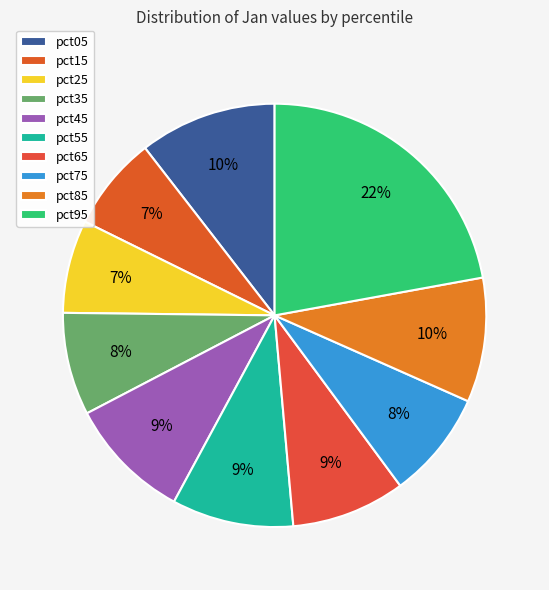

To the nearest percent, what percentage of the pie is pct95?

22%